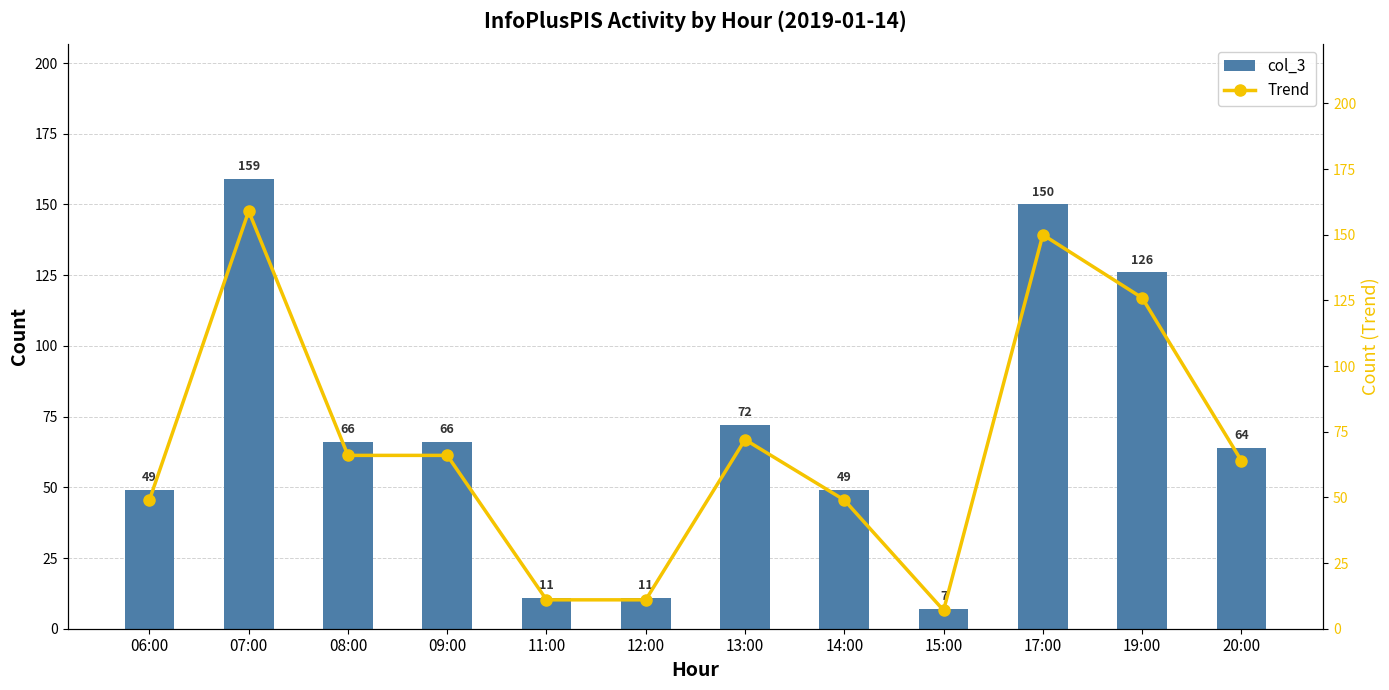

Which series has the largest range (max minus min)?

col_3